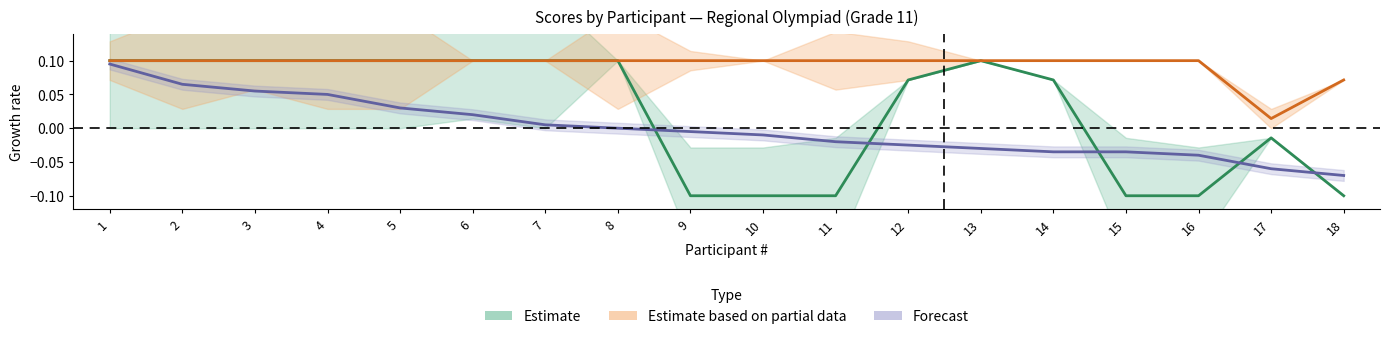

At which label does tour1_task1 reach its minimum?

9